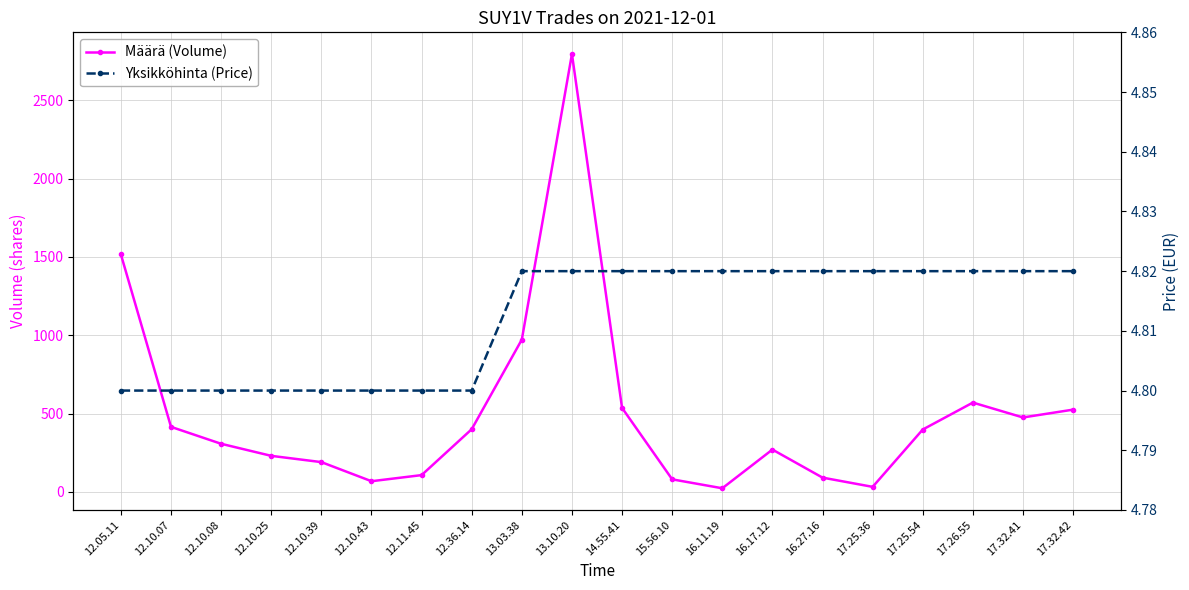

What is the difference between the Määrä (Volume) values at 17.25.36 and 17.32.42?

493.0